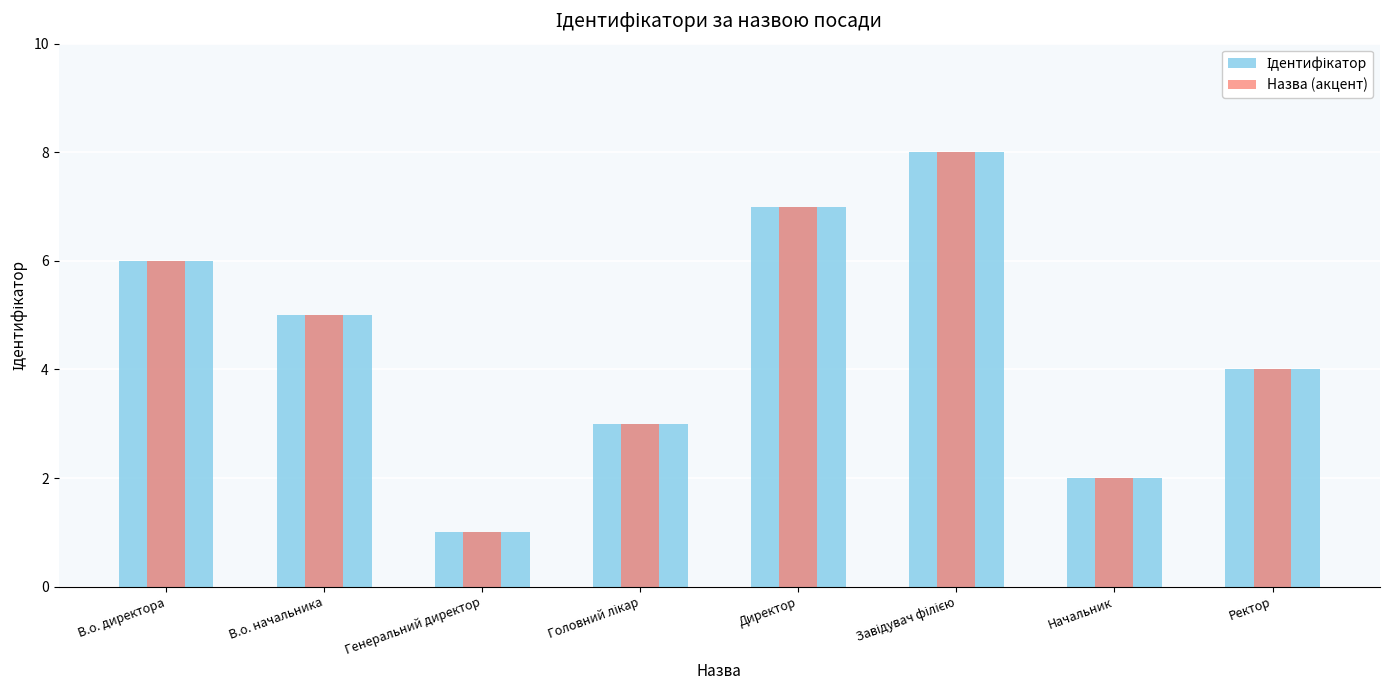

What is the difference between the second highest and minimum values in the Ідентифікатор series?

6